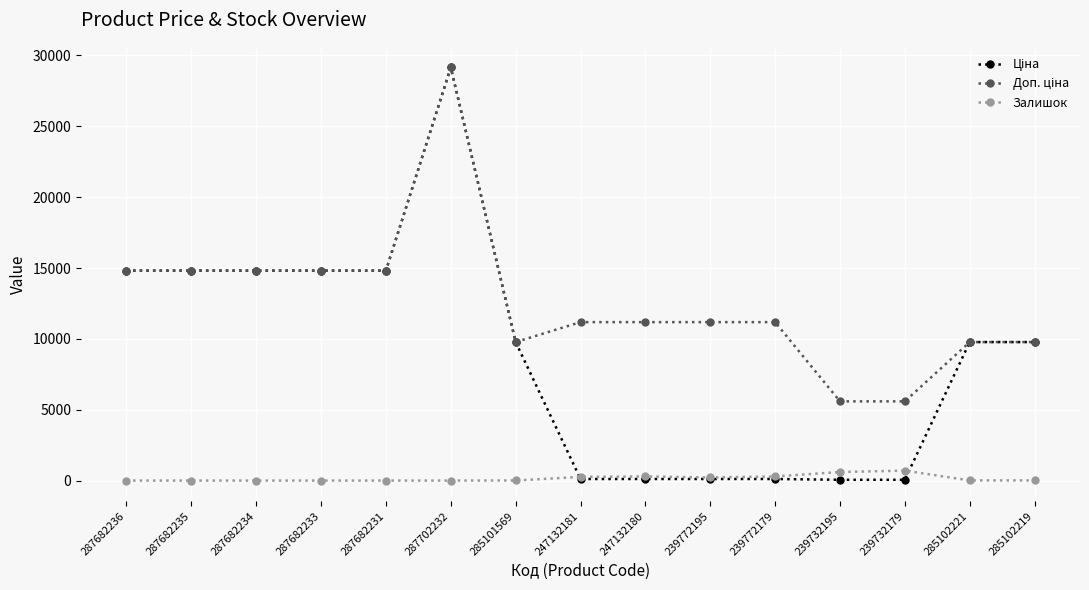

Count the number of categories in the chart.

15